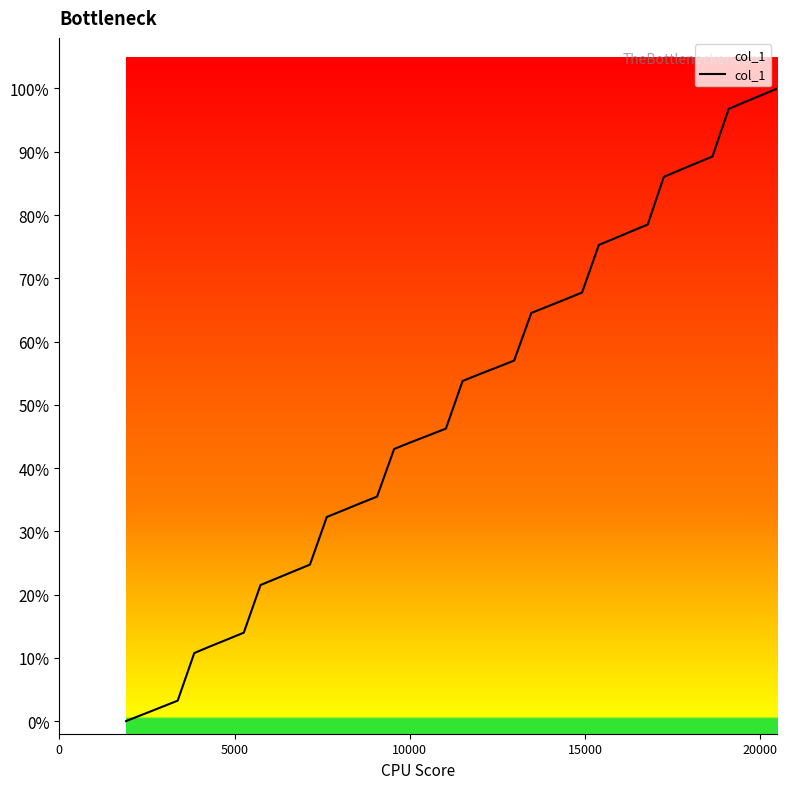

What is the greatest value displayed?

100.0